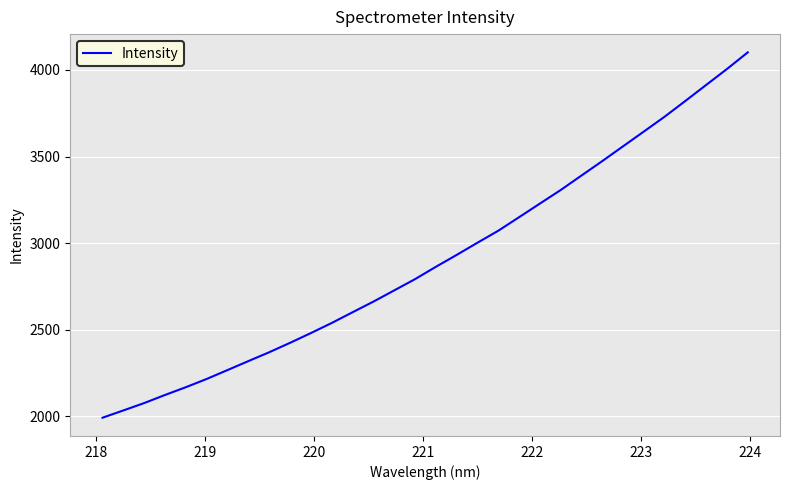

Reading right to left, what are all the values shown in this chart?

4101.2	4005.3	3913.2	3821.0	3729.9	3644.1	3558.9	3473.6	3390.2	3306.6	3228.3	3149.7	3071.6	3002.6	2932.1	2863.4	2792.3	2727.4	2662.6	2601.3	2539.5	2481.3	2425.0	2370.7	2319.7	2268.0	2216.6	2169.1	2124.3	2077.6	2034.9	1993.0